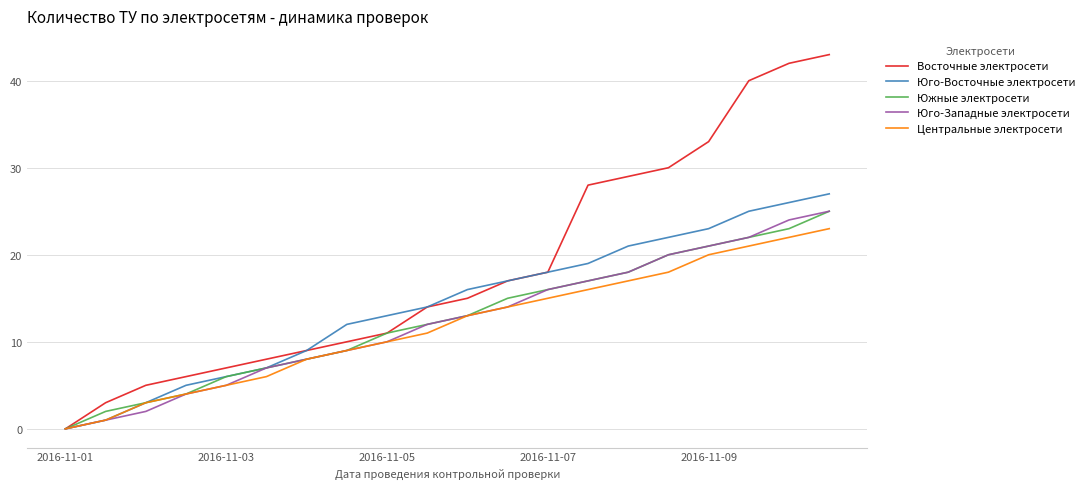

Which series has the largest total across all categories?

Восточные электросети